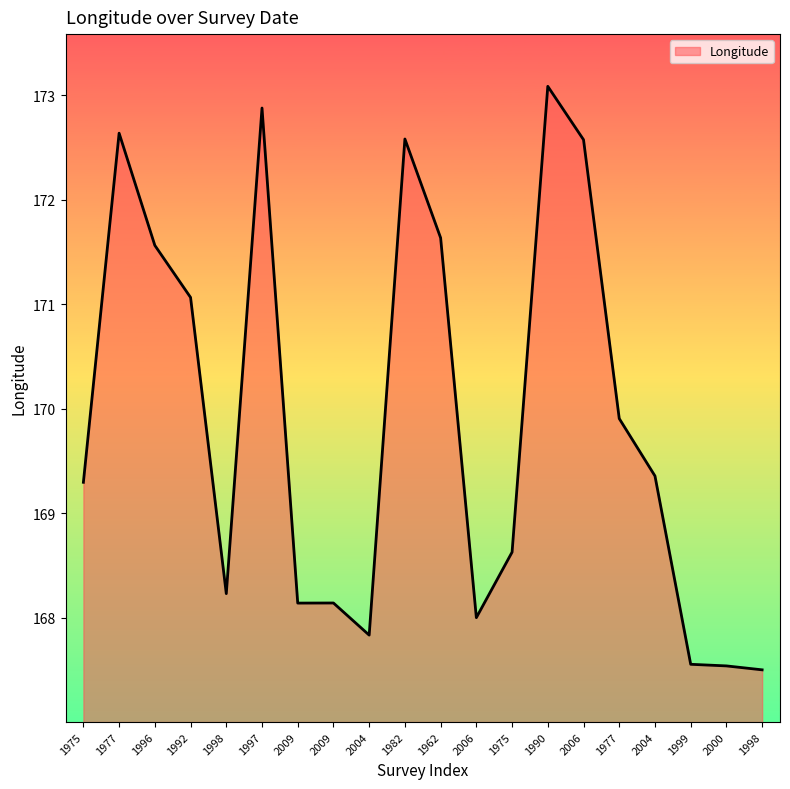

Does the chart have visible grid lines?

No